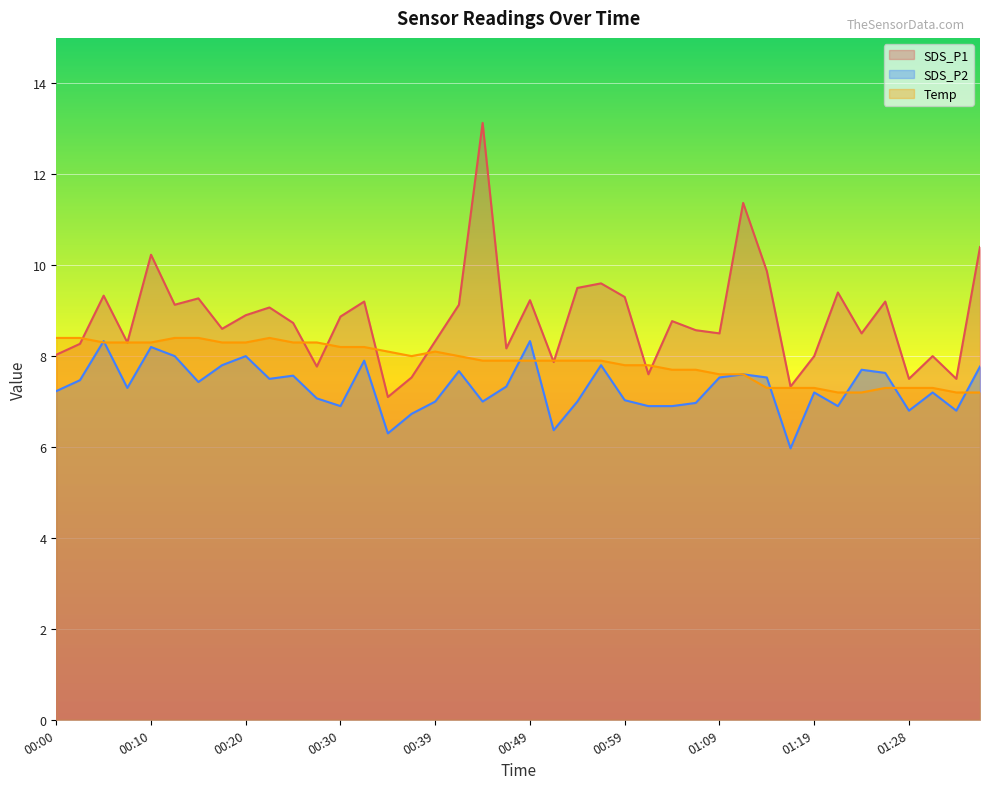

Where do SDS_P1 and Temp first cross each other?

00:03 and 00:05